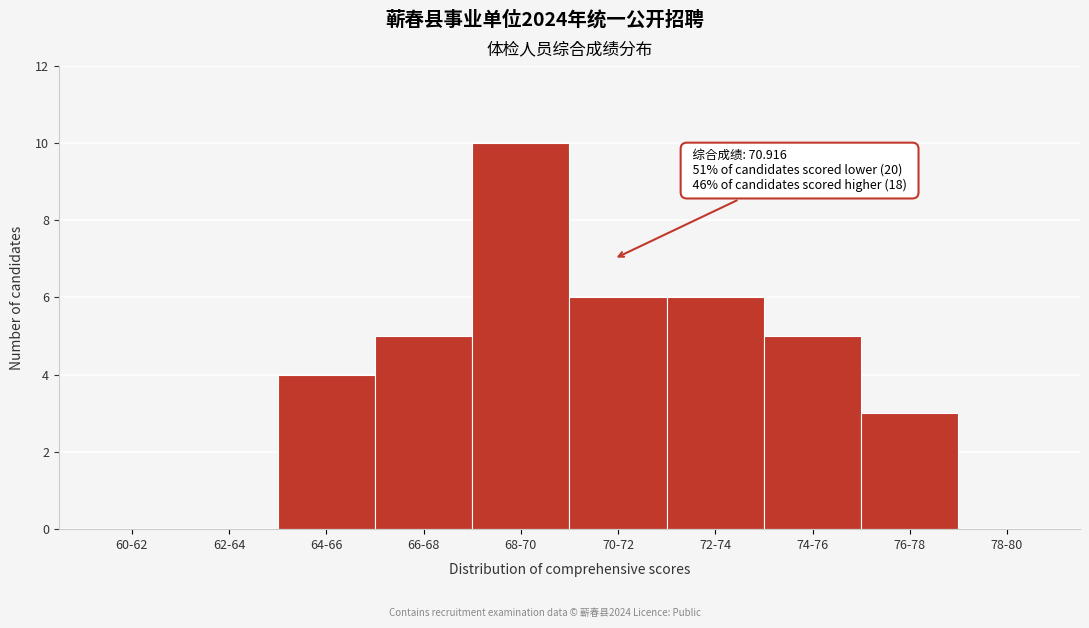

Reading right to left, extract all data points from this chart.

78-80=0	76-78=3	74-76=5	72-74=6	70-72=6	68-70=10	66-68=5	64-66=4	62-64=0	60-62=0